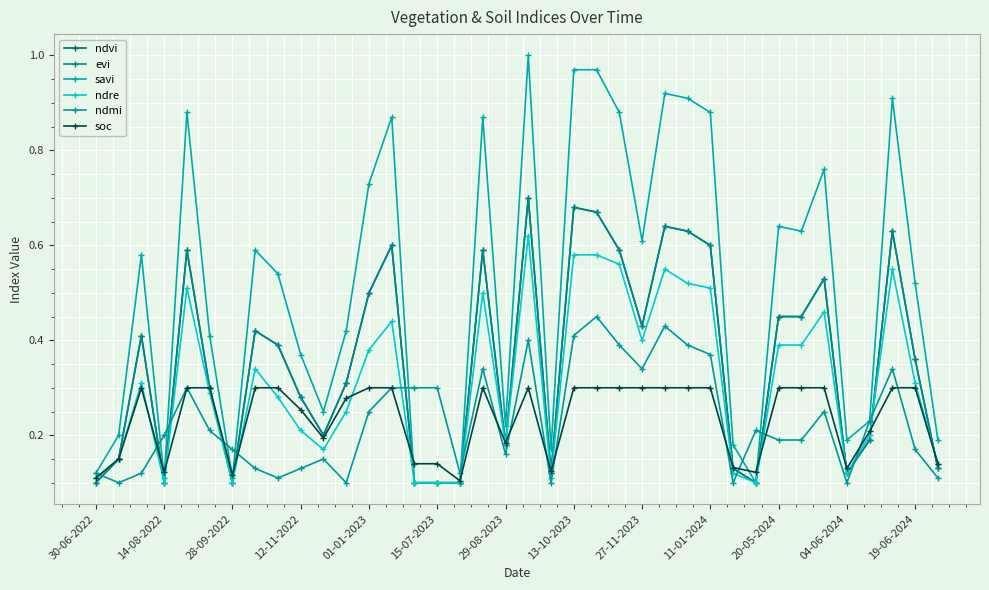

Does the chart have visible grid lines?

Yes